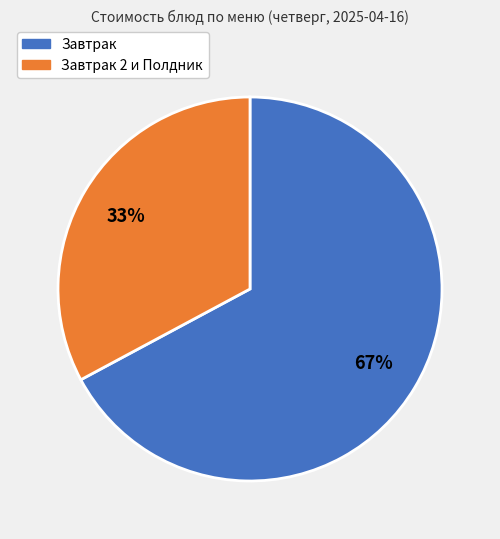

How many slices are in this pie chart?

2